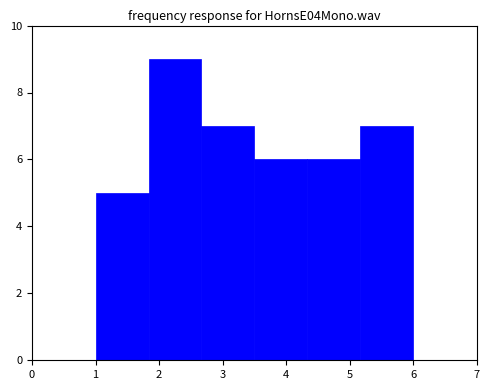

Reading left to right, transcribe this chart: for each bar, give the range it covers on the x-axis and its height. Neither the bar edges nor the heights are printed on the chart, so give them approximately, as read against the axes.

1.0 to 1.8: 5
1.8 to 2.7: 9
2.7 to 3.5: 7
3.5 to 4.3: 6
4.3 to 5.2: 6
5.2 to 6.0: 7